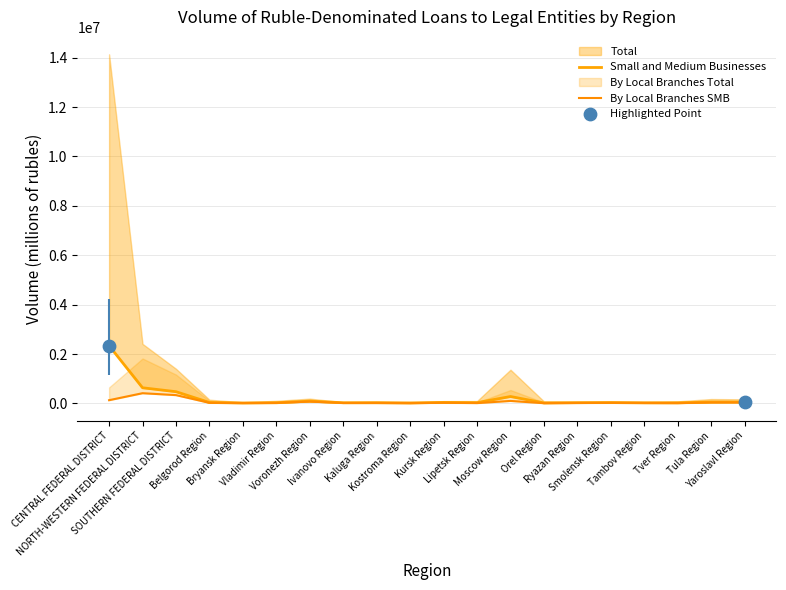

At how many categories does at least one series exceed 2050640?

1